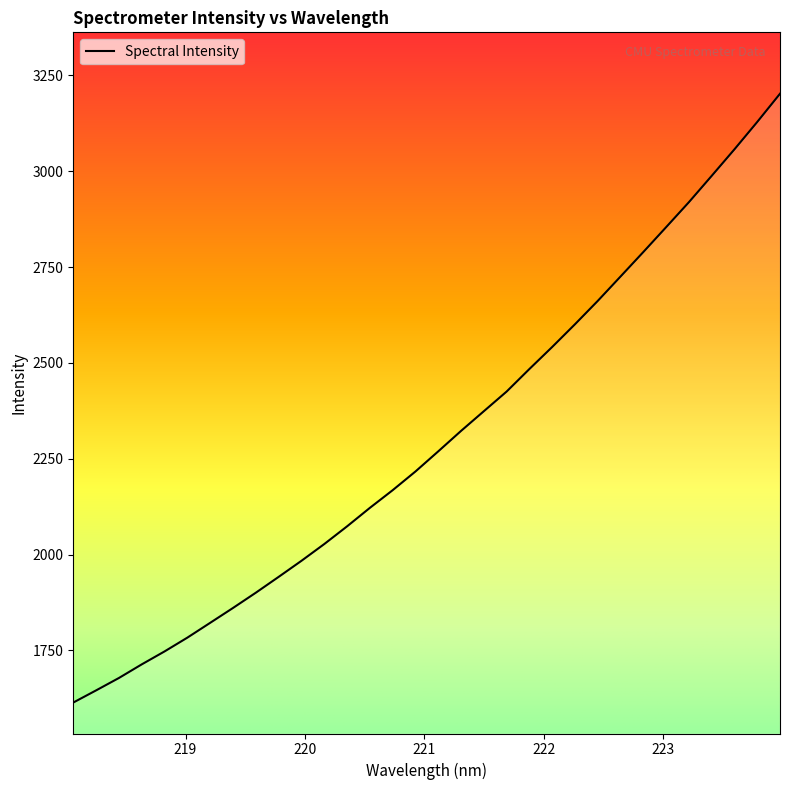

What is the minimum value shown in the chart?

1614.2